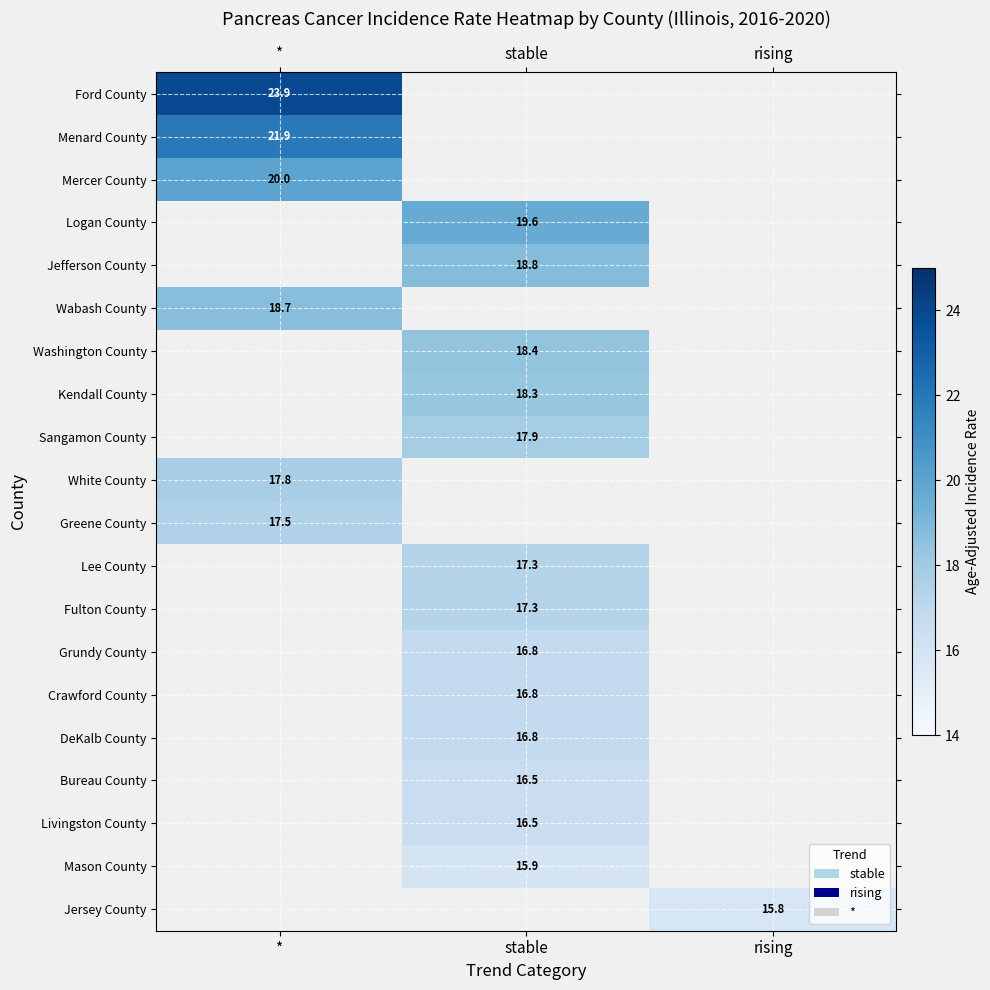

The value of Kendall County at stable is 11.1. True or false?

False